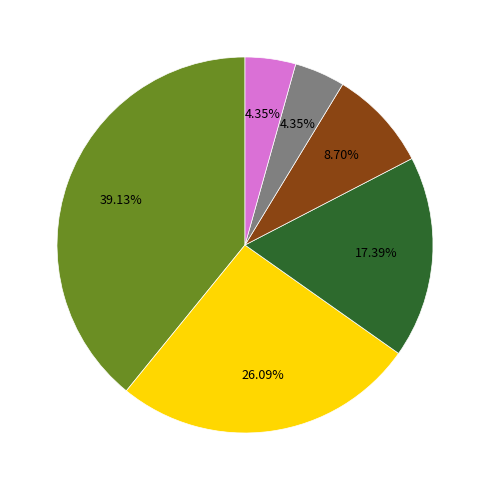

Is there a majority slice in this chart?

No